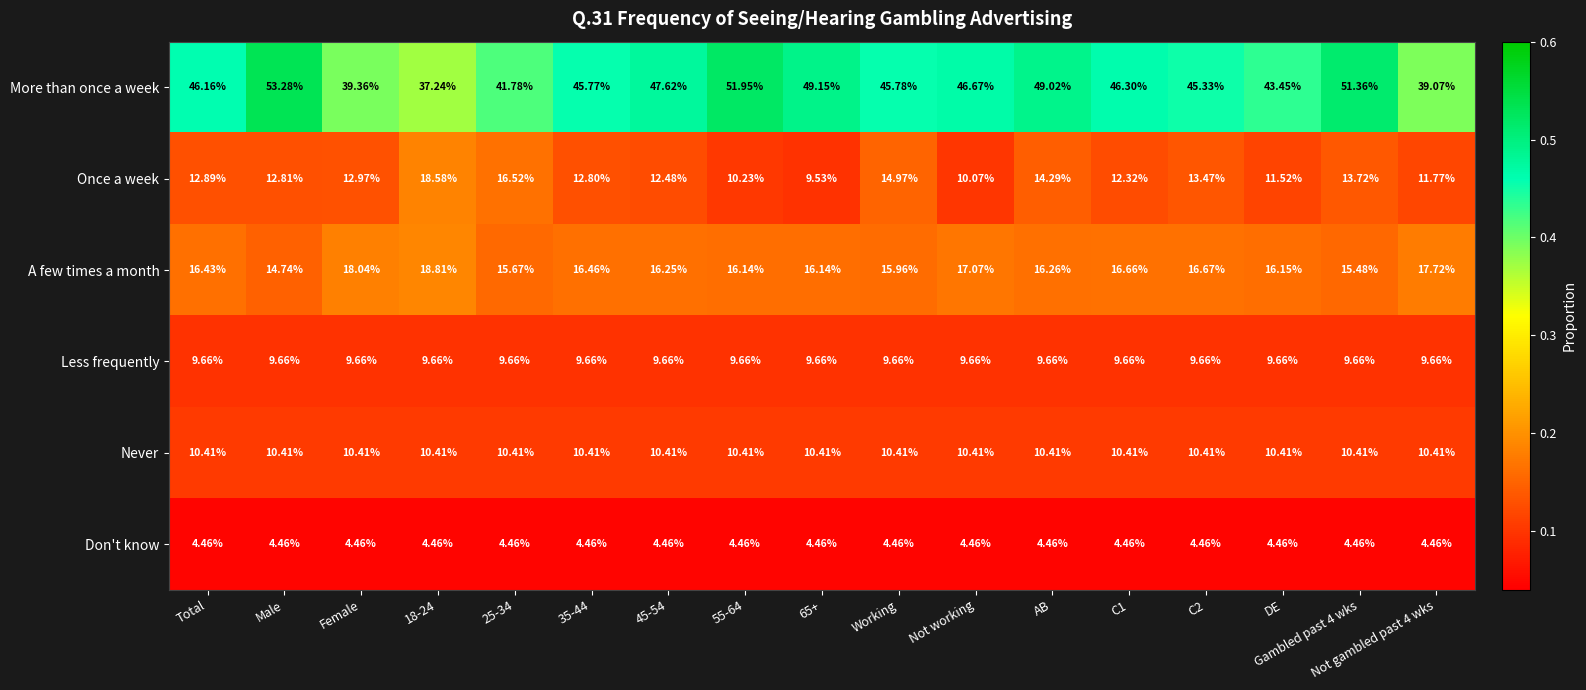

Which series changed the most between Total and Male?

More than once a week